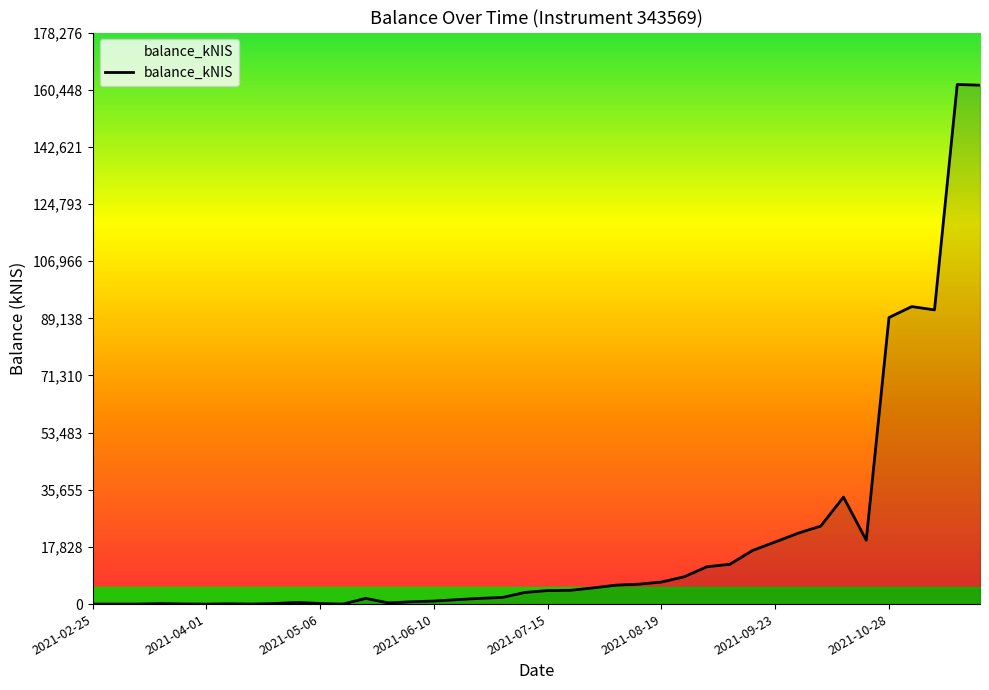

What is the difference between the second highest and second lowest values?

161857.7